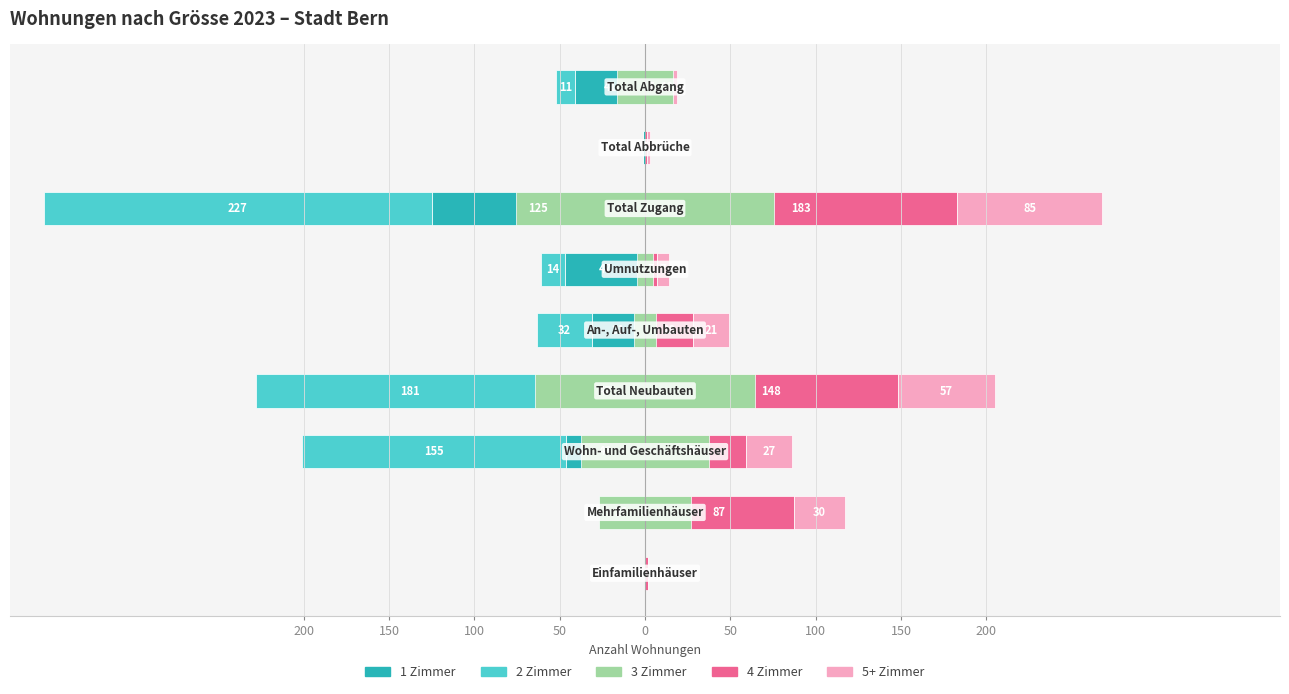

Reading right to left, extract all data points from this chart.

1 Zimmer: 200=-41.0	150=-1.0	100=-125.0	50=-47.0	0=-31.0	50=-47.0	100=-46.0	150=-1.0	200=0.0
2 Zimmer: 200=-11.0	150=0.0	100=-227.0	50=-14.0	0=-32.0	50=-181.0	100=-155.0	150=-26.0	200=0.0
4 Zimmer: 200=7.0	150=1.0	100=183.0	50=7.0	0=28.0	50=148.0	100=59.0	150=87.0	200=2.0
5+ Zimmer: 200=12.0	150=2.0	100=85.0	50=7.0	0=21.0	50=57.0	100=27.0	150=30.0	200=0.0
3 Zimmer: 200=16.5	150=0.0	100=75.5	50=4.5	0=6.5	50=64.5	100=37.5	150=27.0	200=0.0